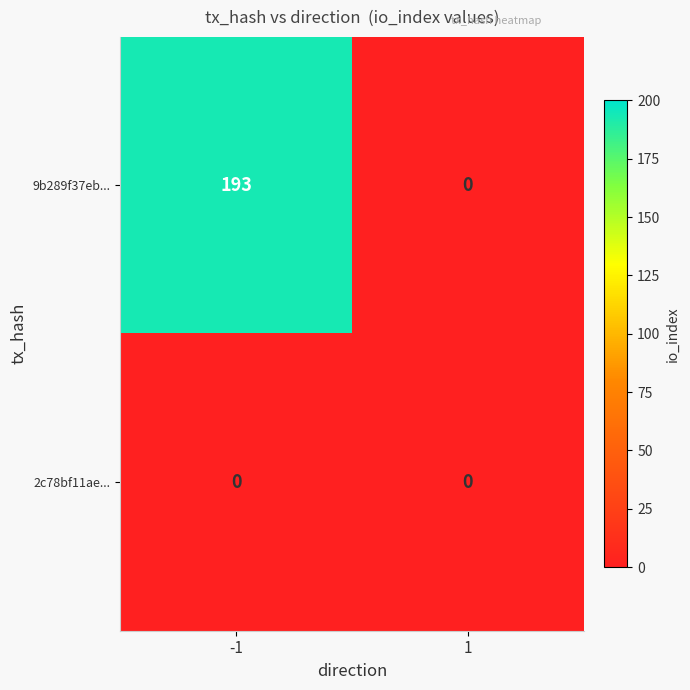

Reading left to right, what are all the values shown in this chart?

9b289f37eb...: -1=193	1=0
2c78bf11ae...: -1=0	1=0